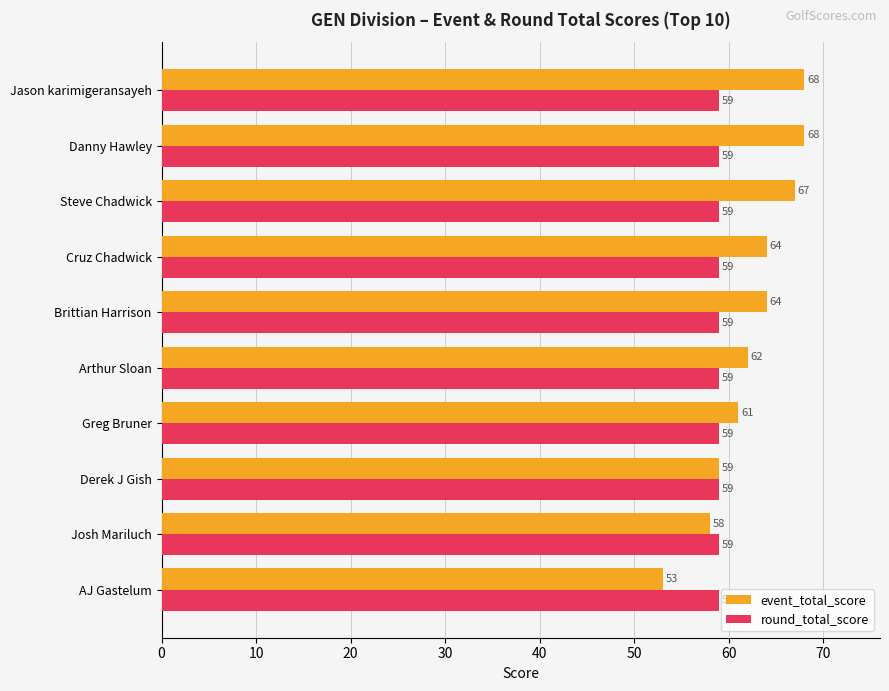

Which series has the largest range (max minus min)?

event_total_score